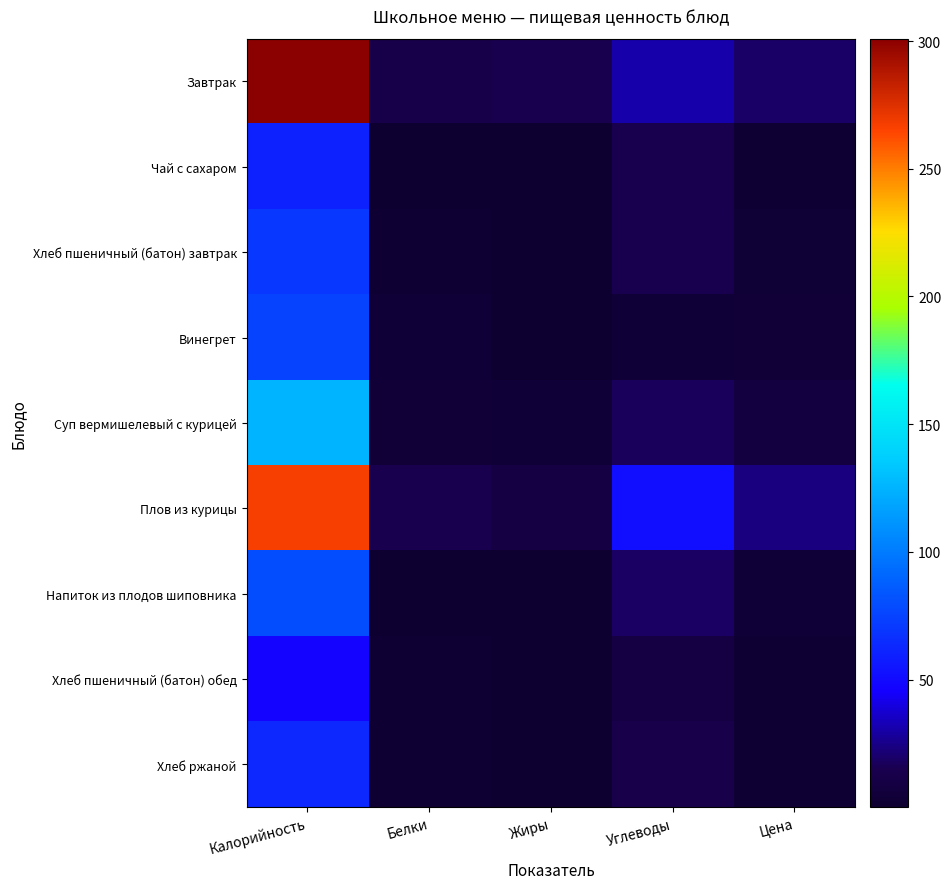

Which series changed the most between Калорийность and Углеводы?

Завтрак